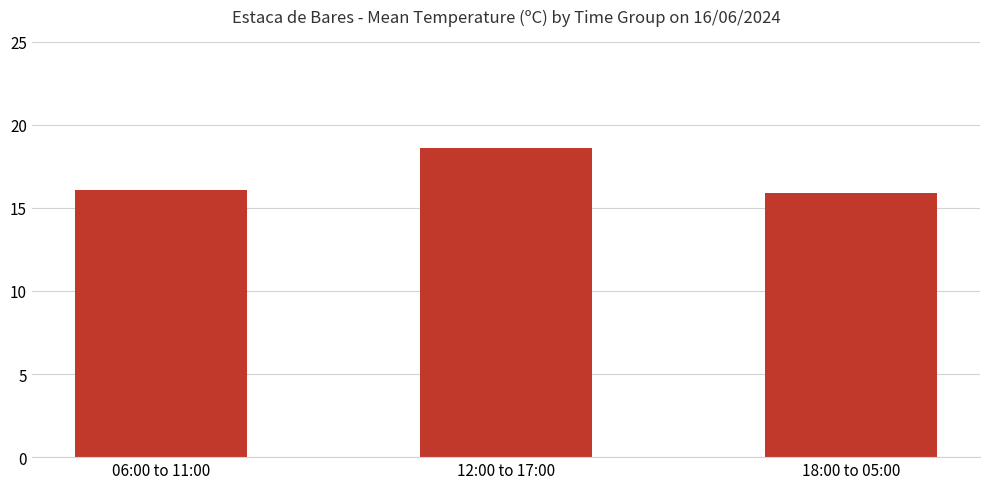

Between 12:00 to 17:00 and 06:00 to 11:00, which is larger?

12:00 to 17:00